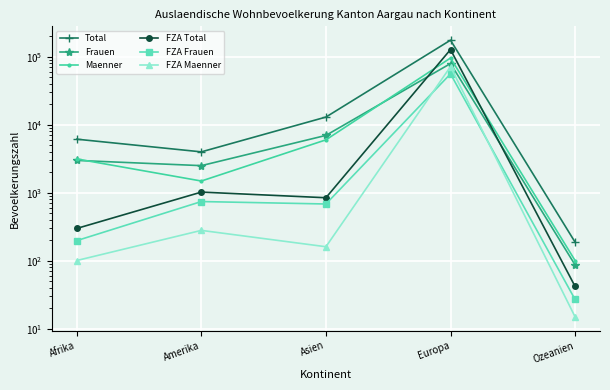

The FZA Frauen series shows 684 at Asien. True or false?

True